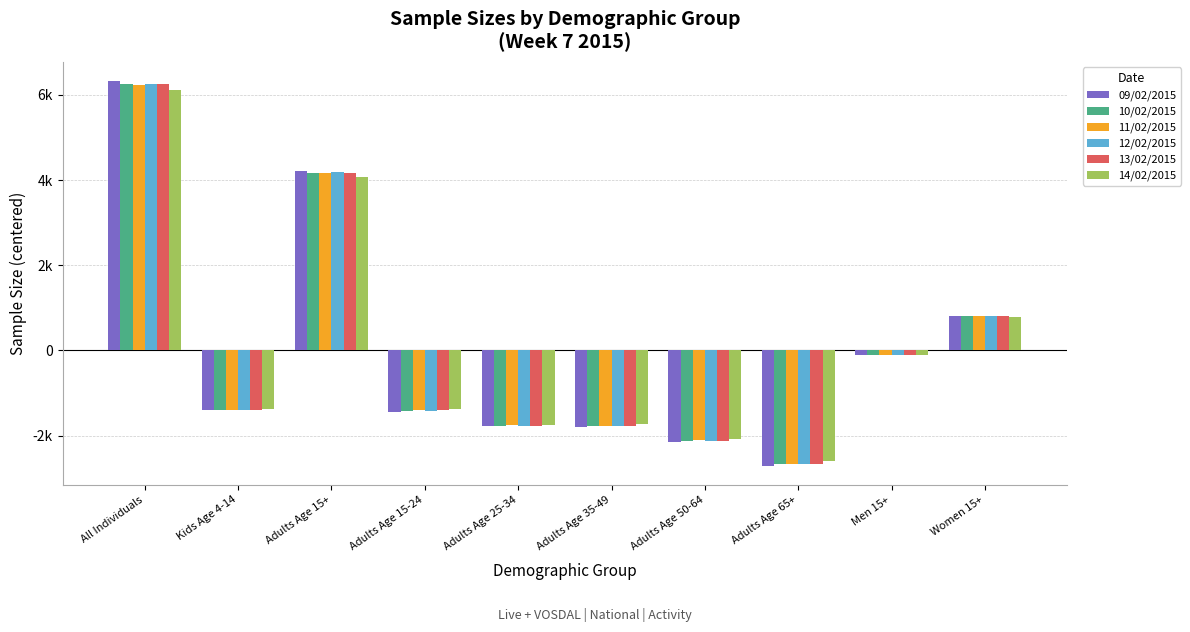

Where is 12/02/2015 nearest to the value 1800?

Women 15+